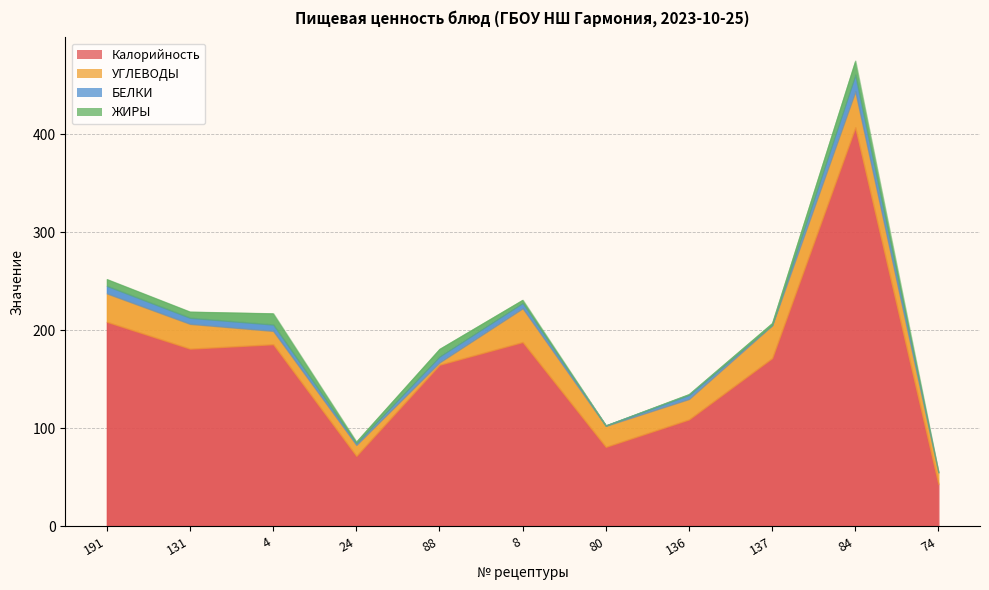

What is the approximate value of ЖИРЫ at 84?

14.3